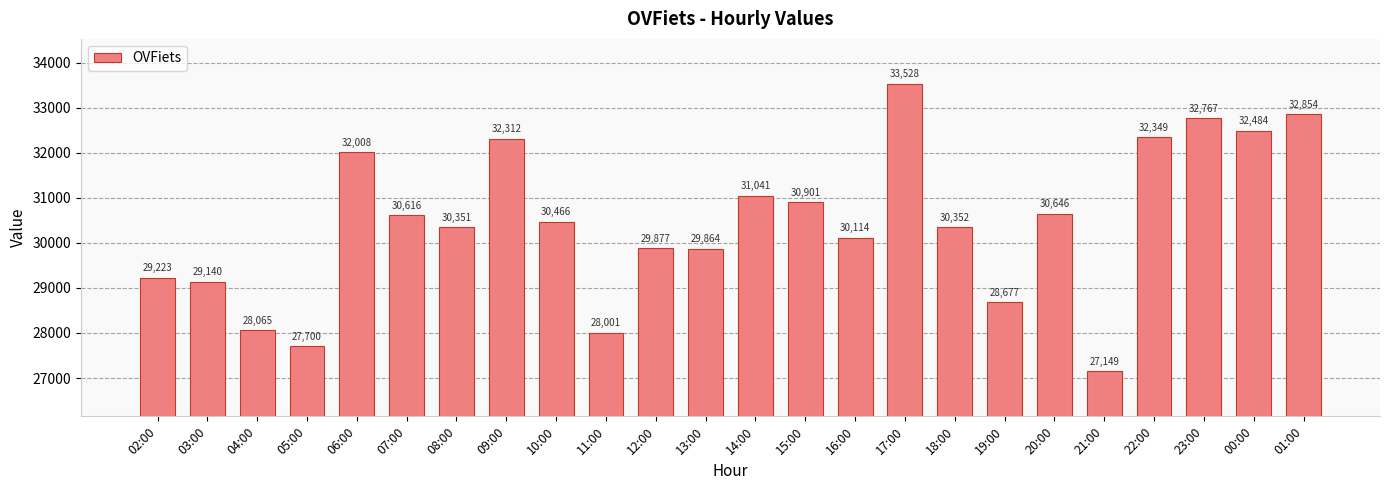

At which label is the value closest to 30338?

08:00